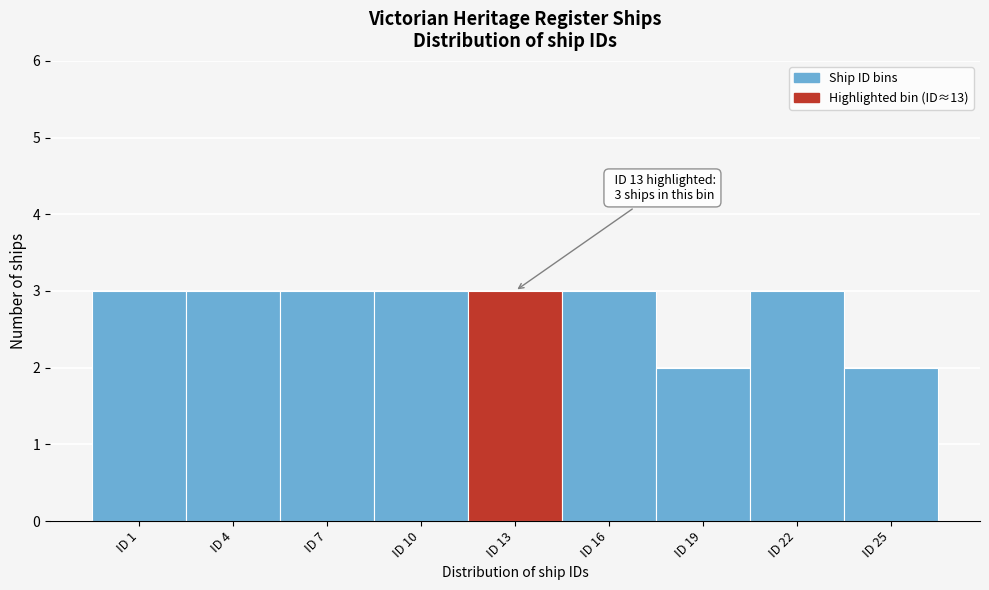

Reading left to right, list all the values displayed in this chart.

3	3	3	3	3	3	2	3	2